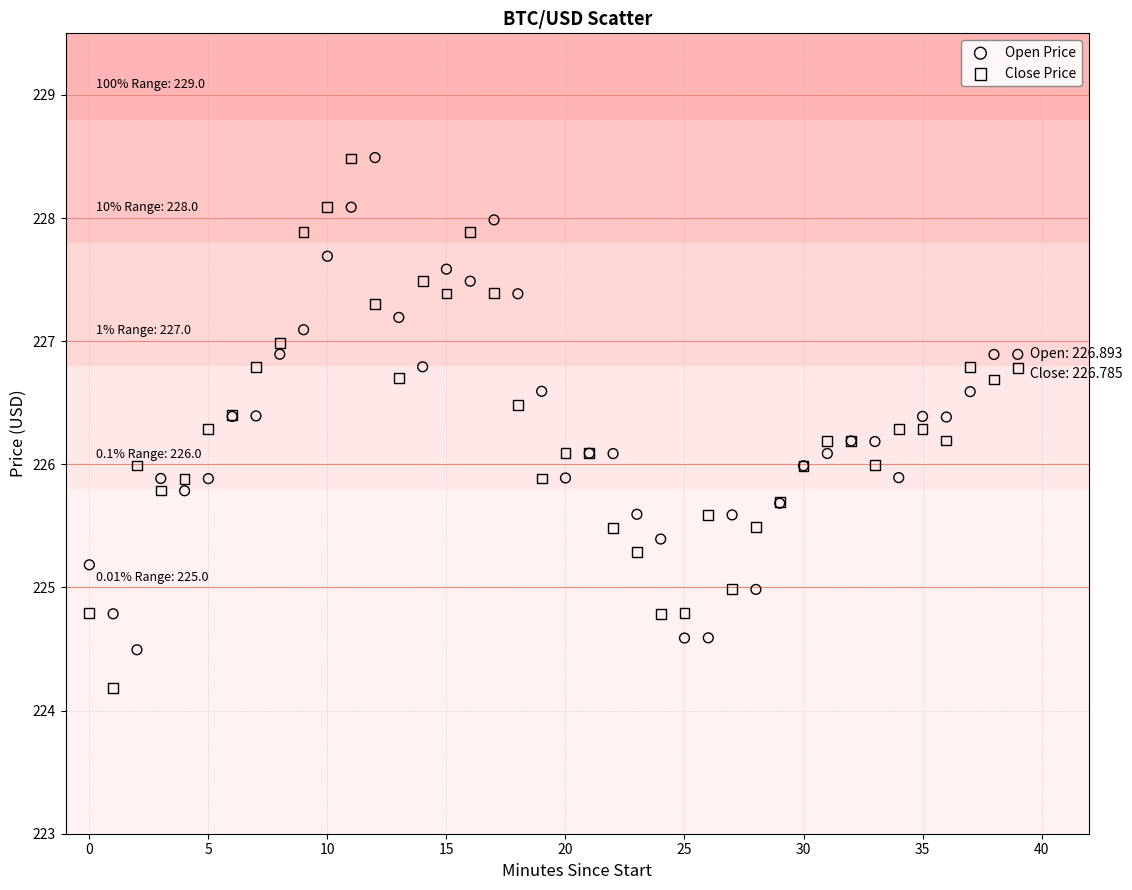

Which series contains the lowest Y value?

Close Price